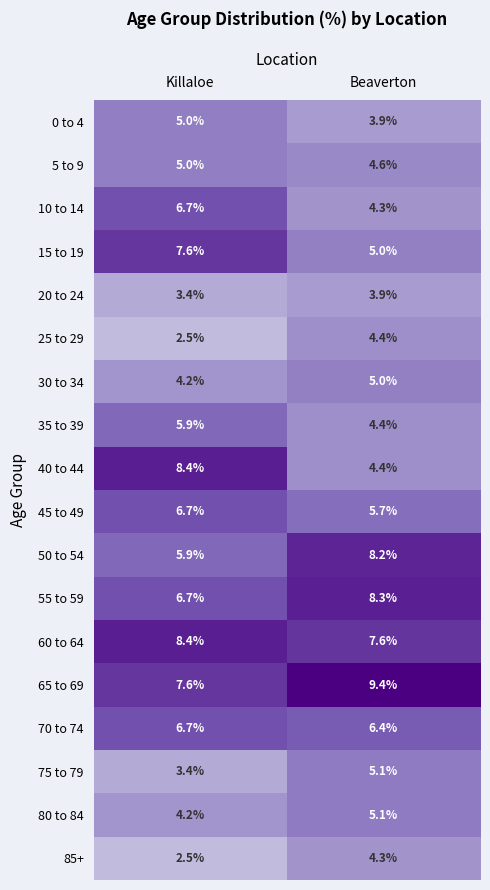

Which series has the largest total across all categories?

65 to 69